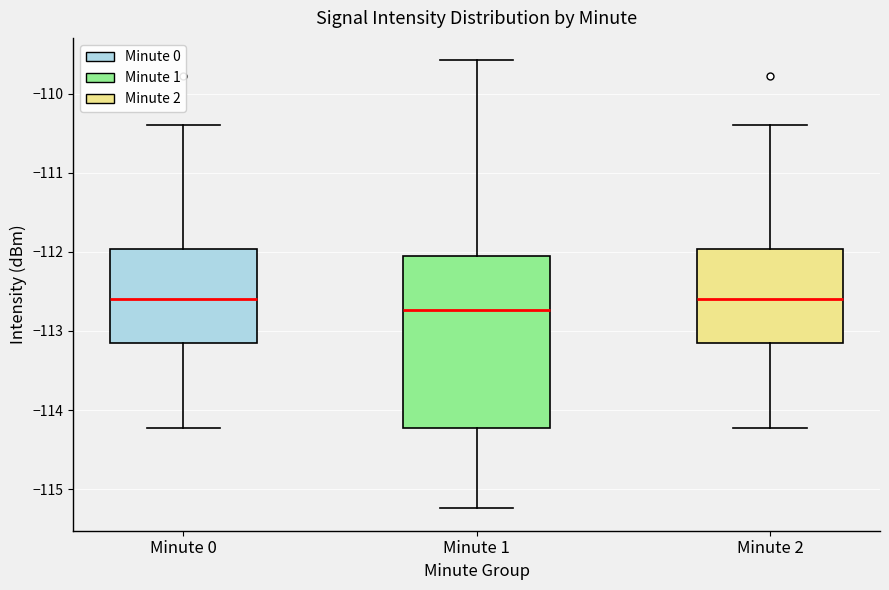

Comparing the boxes themselves (not the whiskers), which one is the tallest?

Minute 1